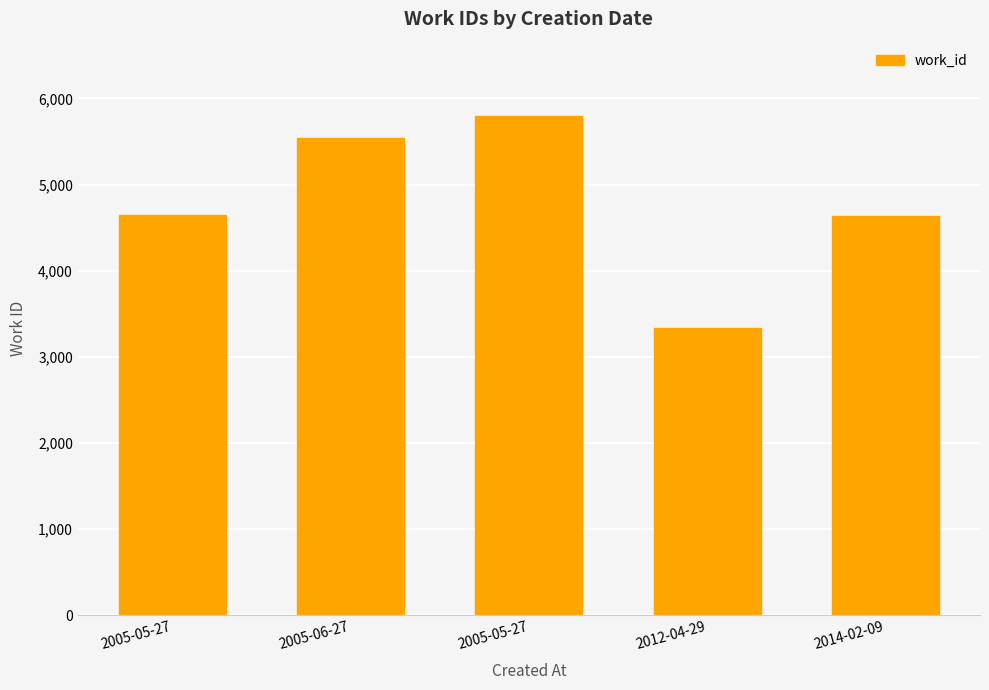

How many values are below 4652?

2